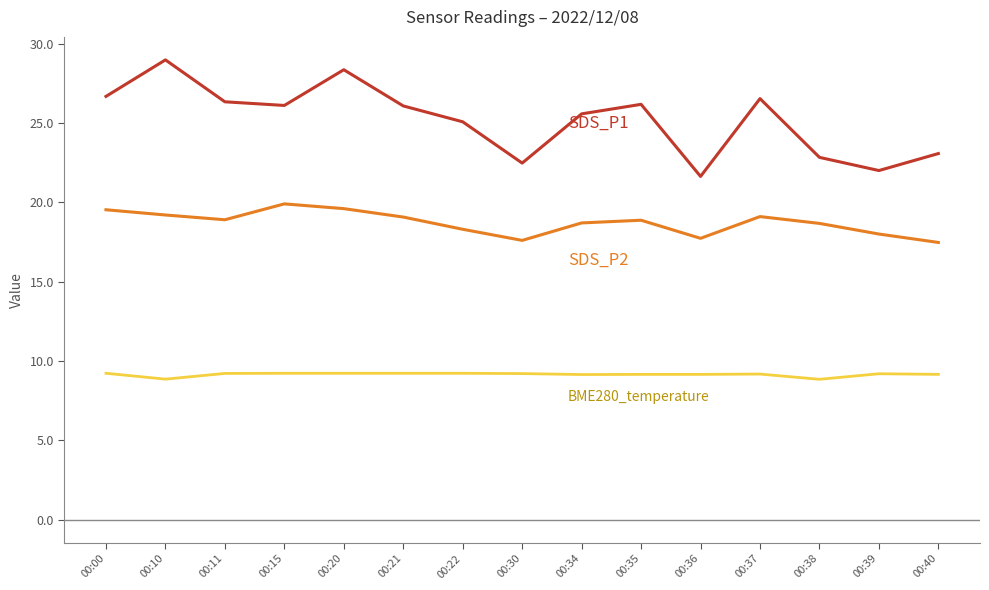

What is the total value across all series at 00:00?

55.4